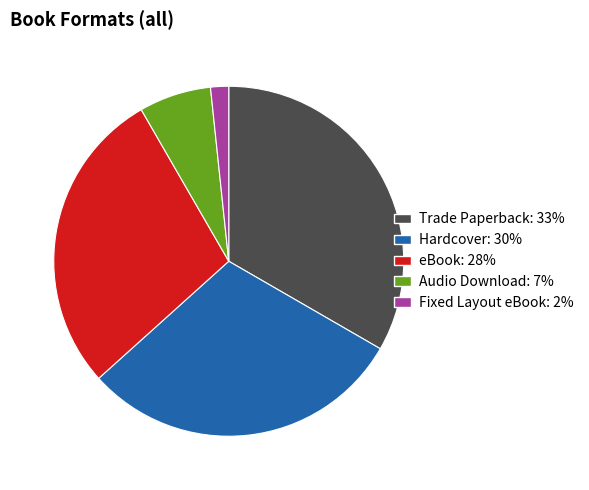

To the nearest percent, what is the average slice percentage?

20%